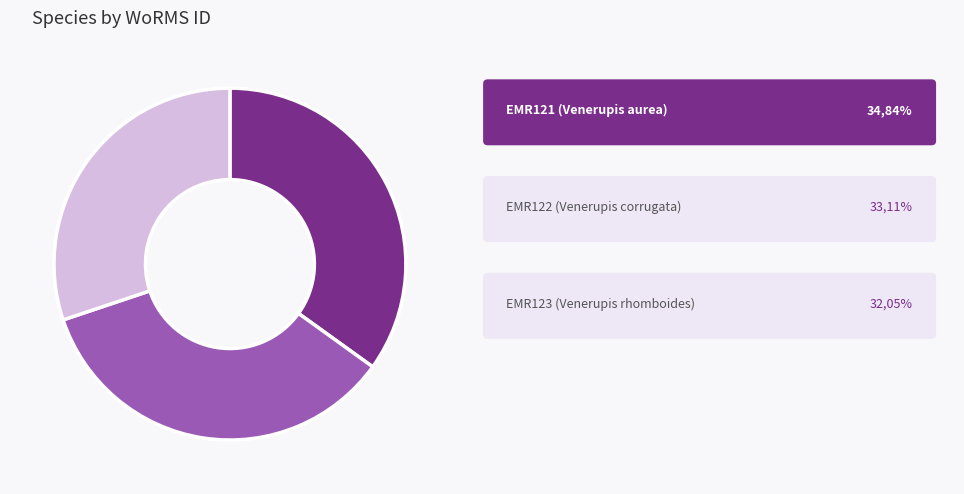

Does any single category account for the majority?

No